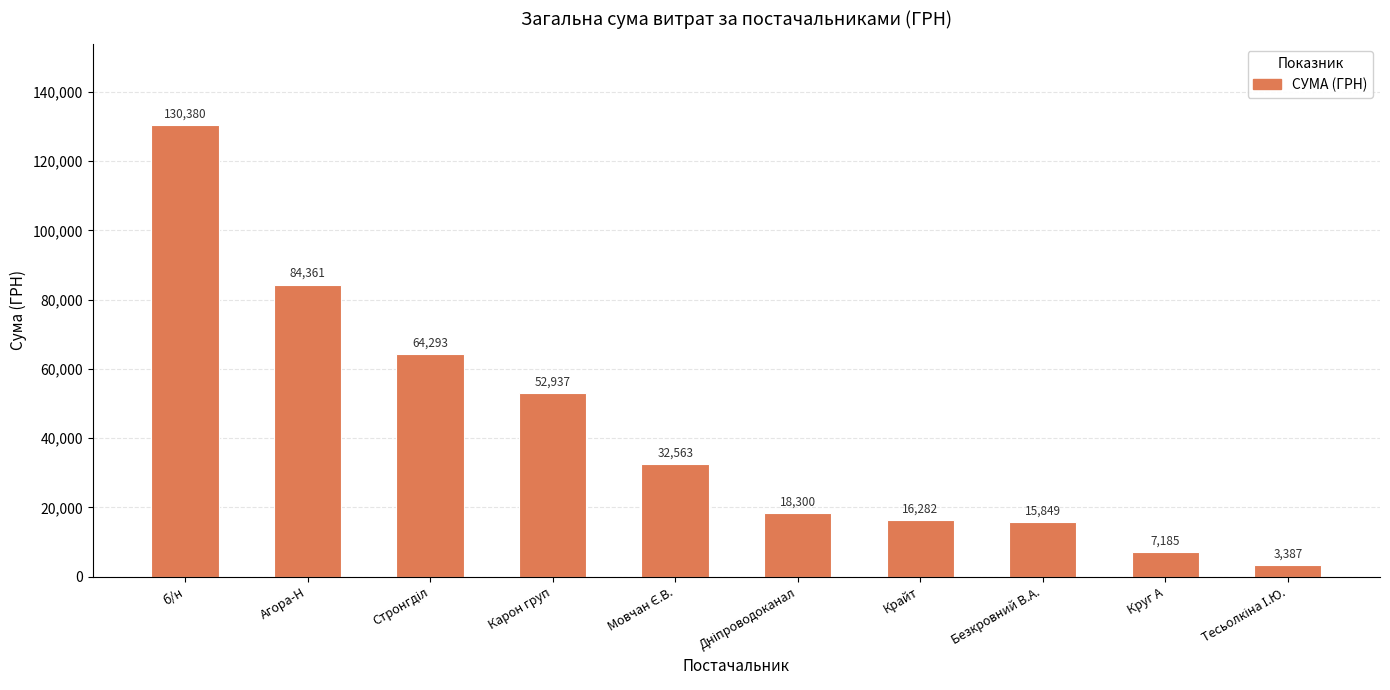

What is the greatest value displayed?

130379.7